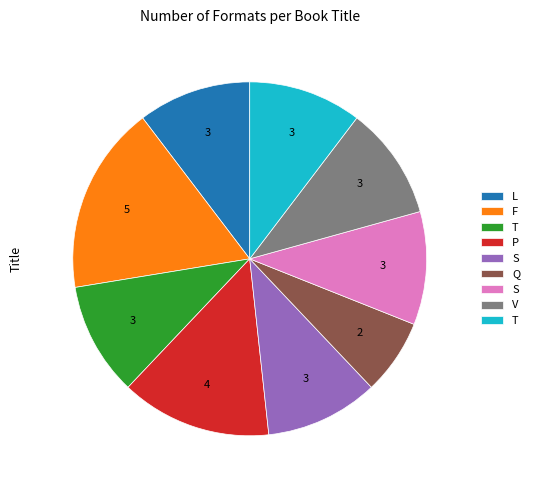

Is there a majority slice in this chart?

No